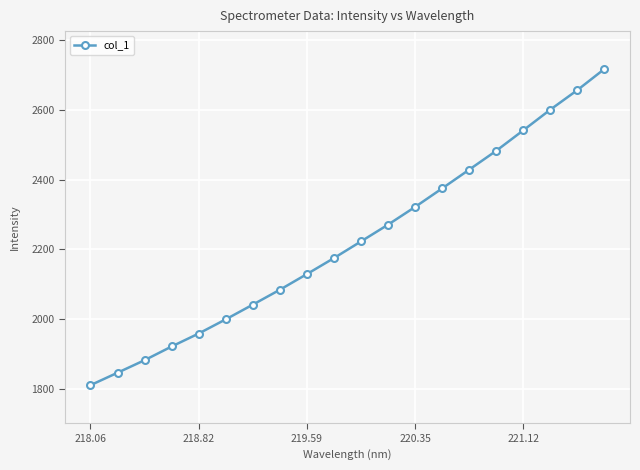

What is the average value?

2223.6